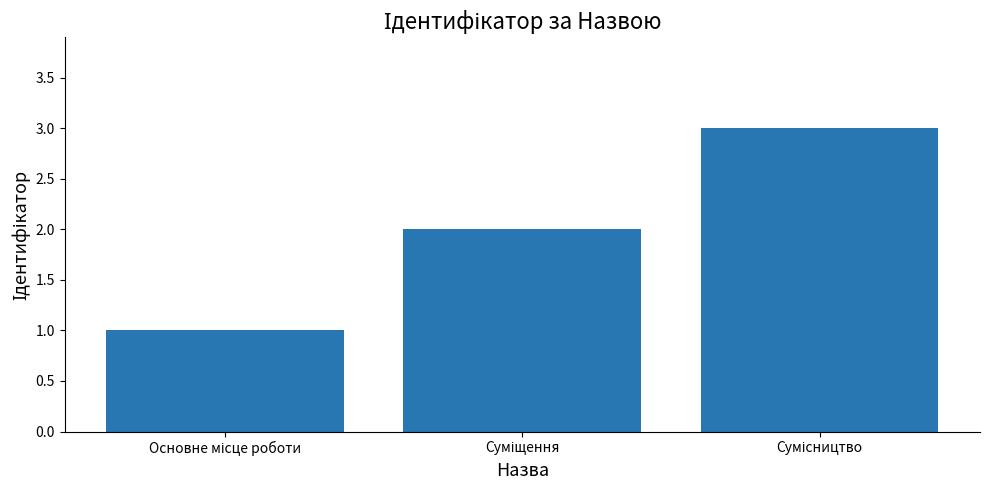

What is the maximum value shown in the chart?

3